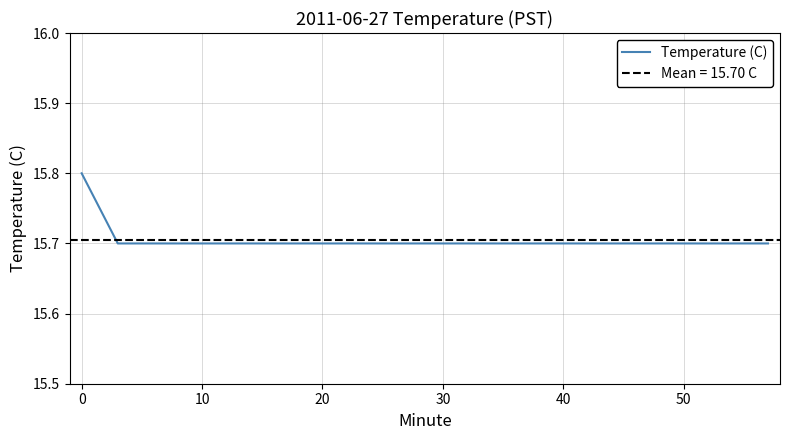

What is the lowest value of the Temperature (C) series?

15.7